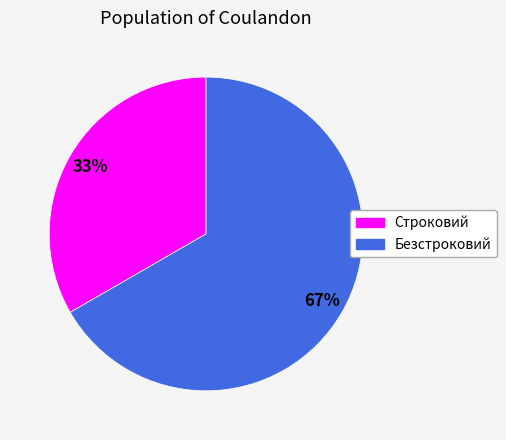

To the nearest percent, what is the average slice percentage?

50%